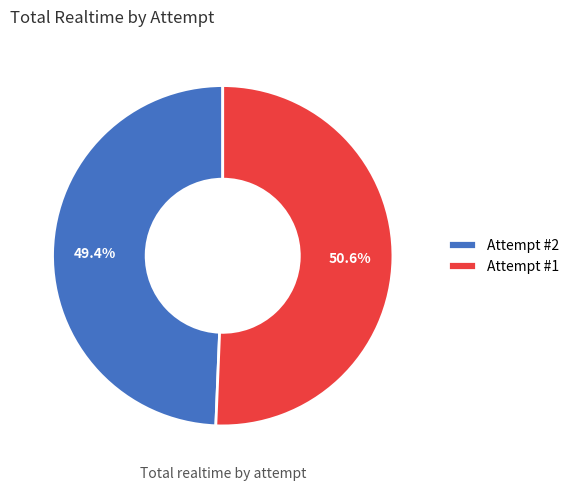

Rank the categories by value from highest to lowest.

Attempt #1, Attempt #2